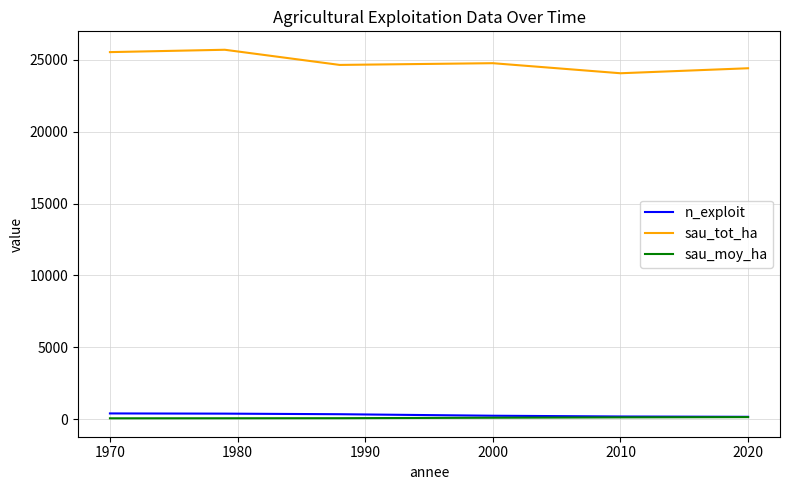

Which series has the largest total across all categories?

sau_tot_ha